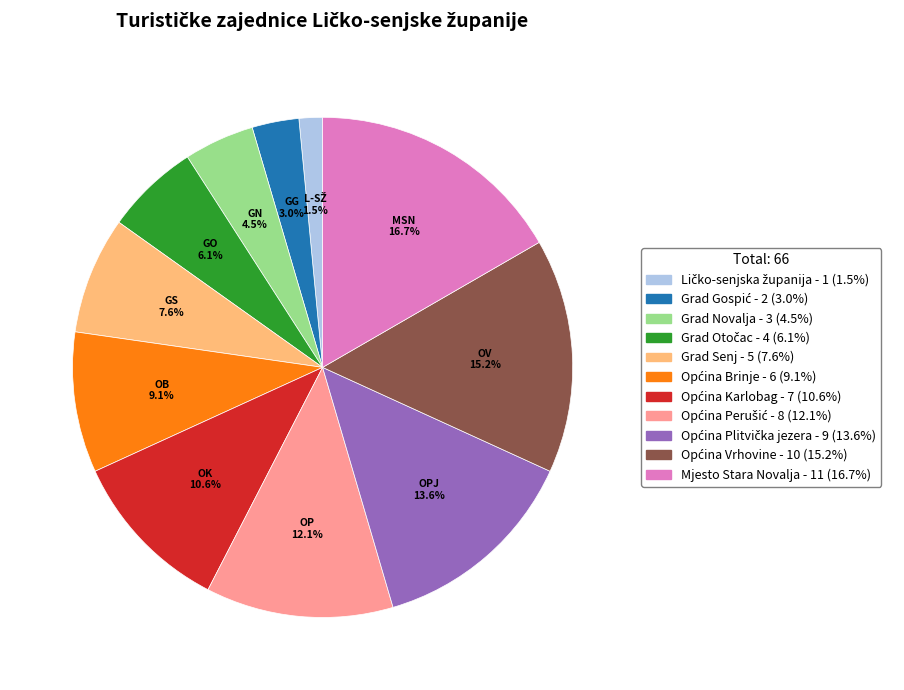

Is there a majority slice in this chart?

No